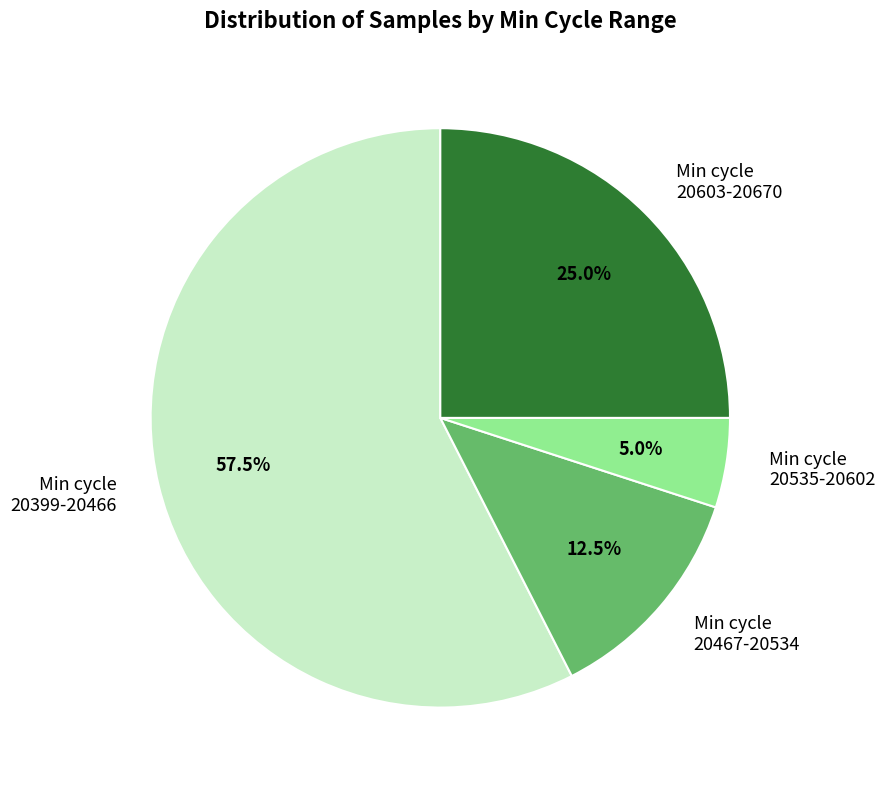

Does any single category account for the majority?

Yes